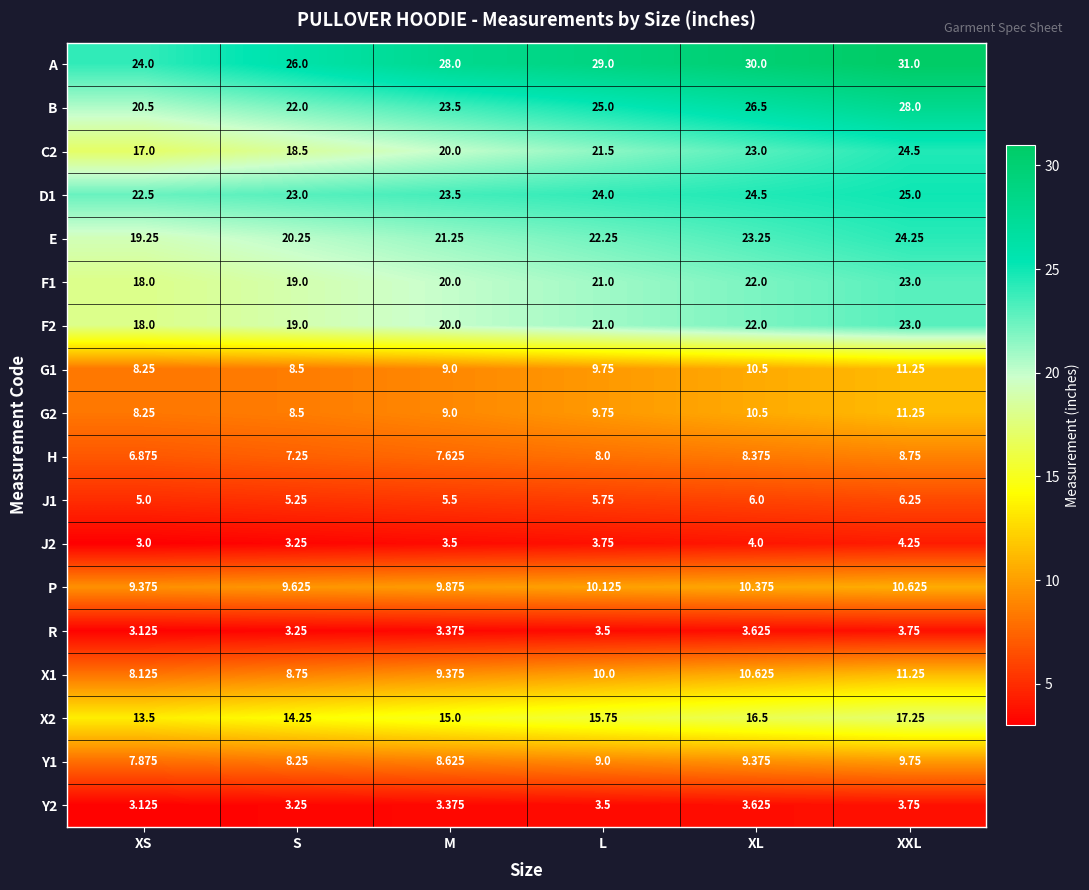

Which category has the highest value across all series?

XXL